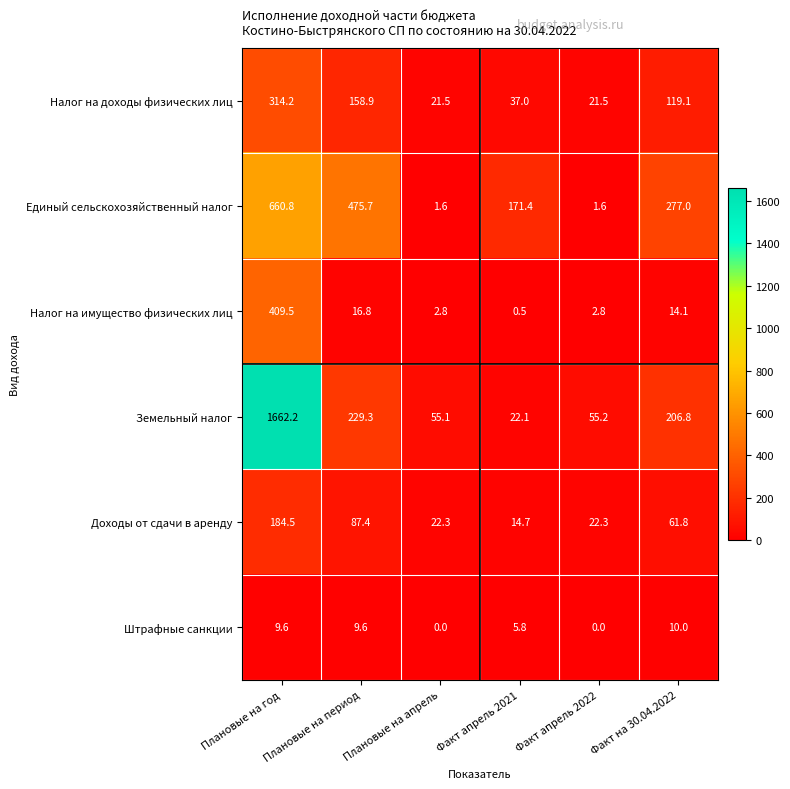

What is the maximum value shown in the chart?

1662.2